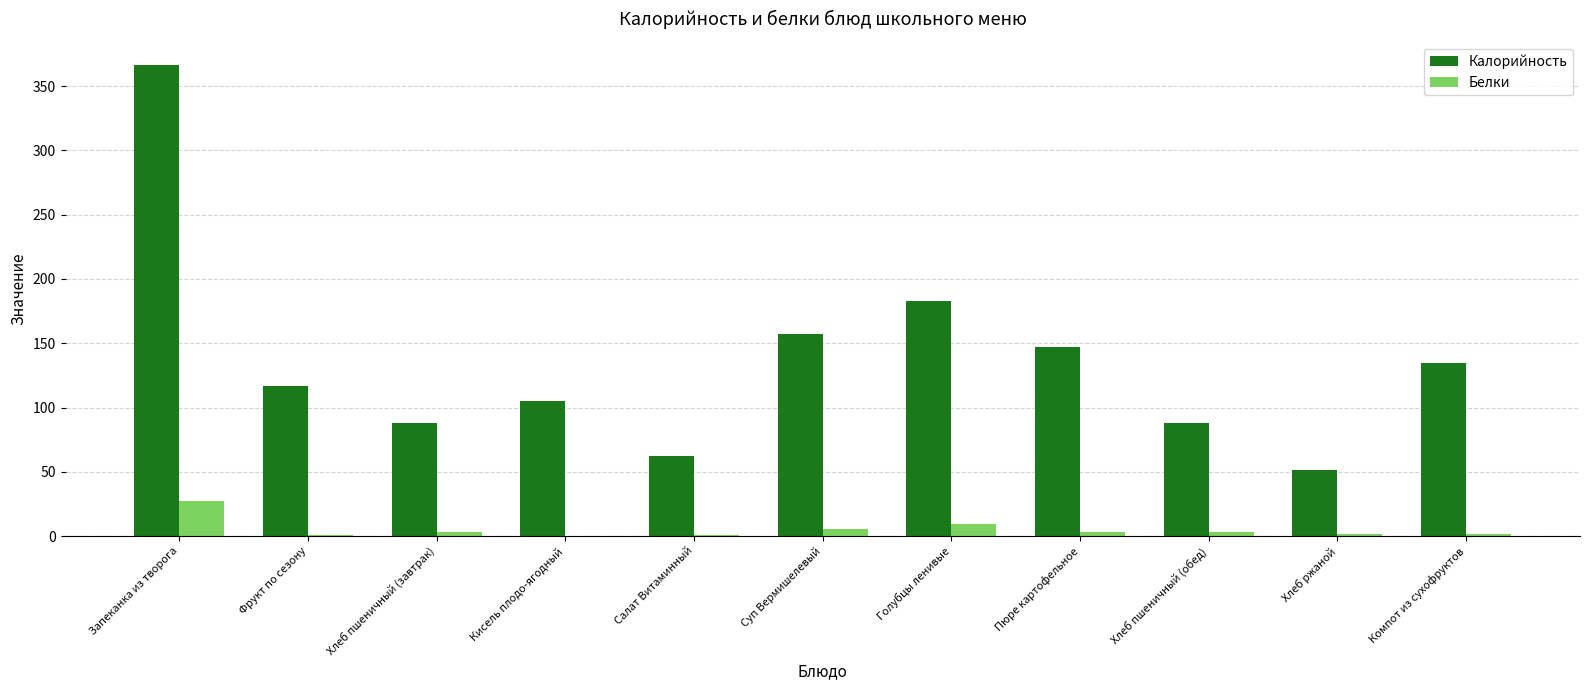

The value of Калорийность at Запеканка из творога is 203.3. True or false?

False